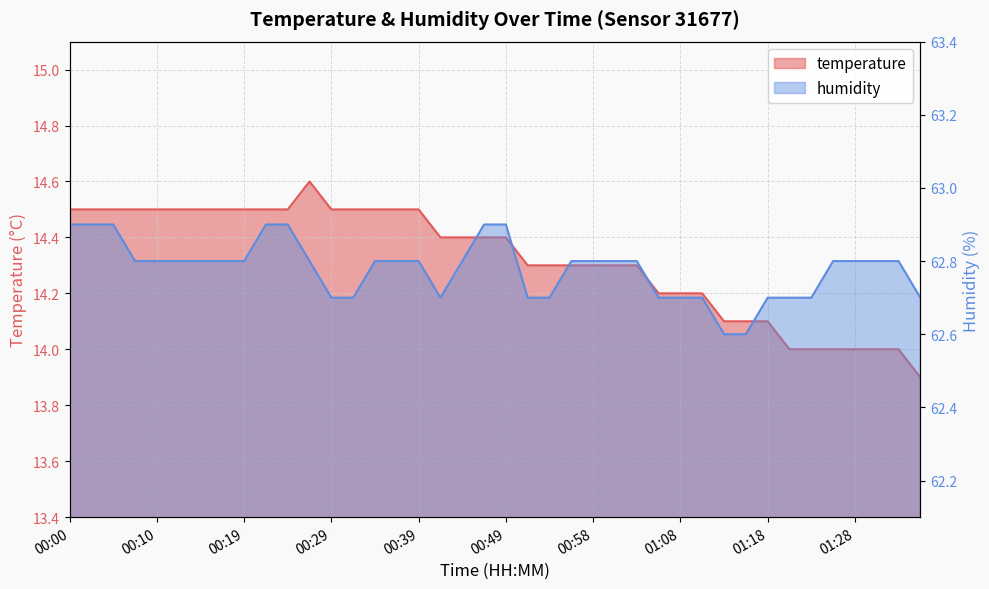

At how many categories does at least one series exceed 54?

40